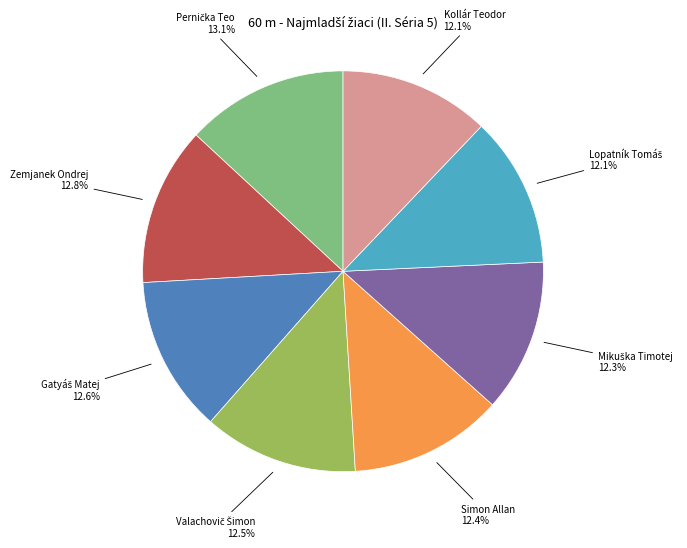

Does any single category account for the majority?

No